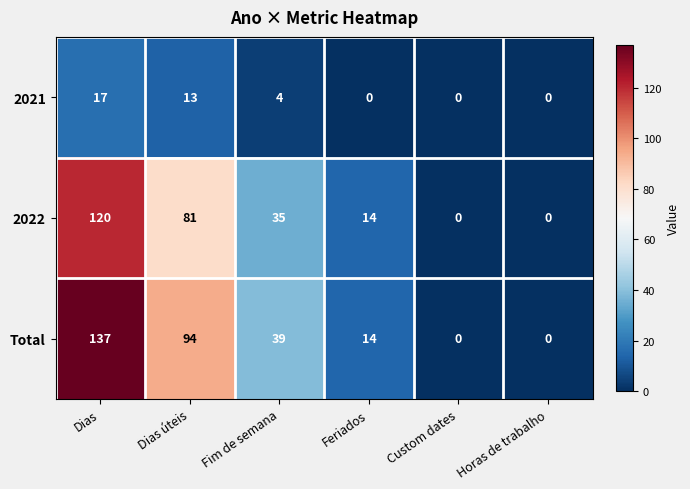

How many positive values does the Total series have?

4